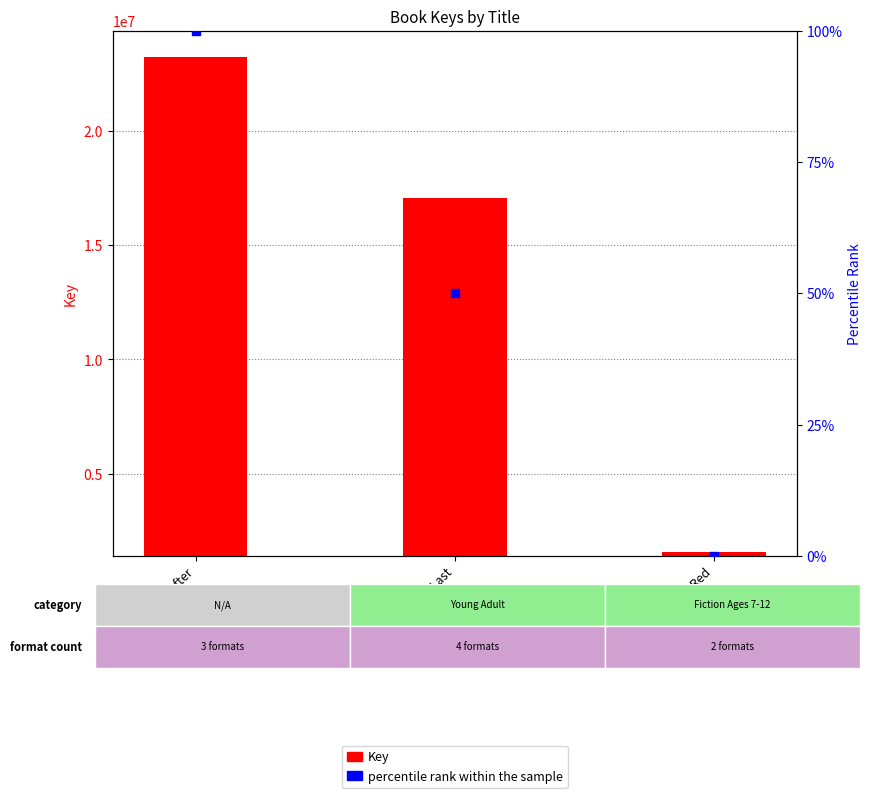

Which series contains the lowest Y value?

percentile rank within the sample